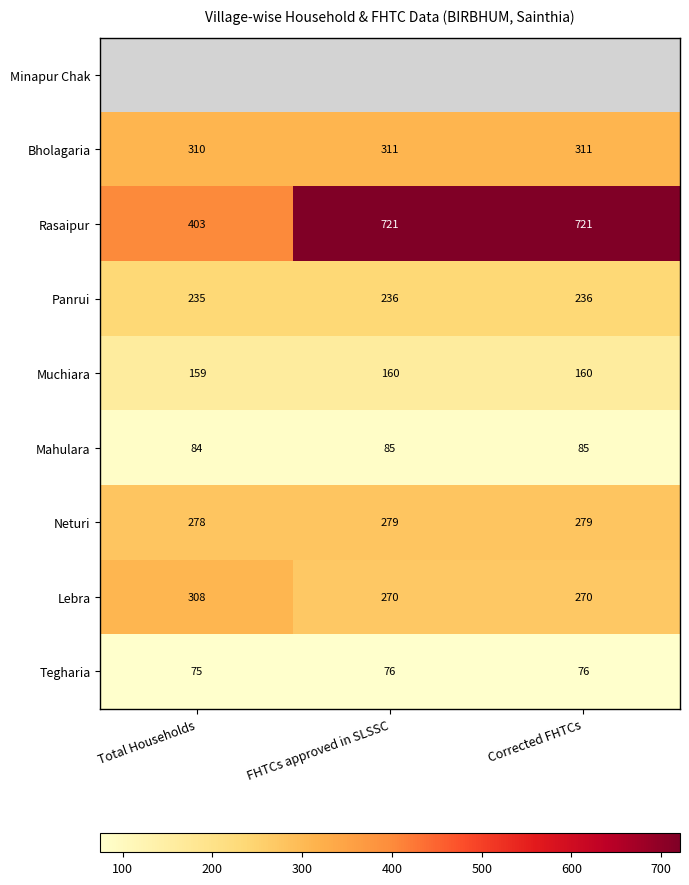

What is the sum of the Bholagaria values at FHTCs approved in SLSSC and Corrected FHTCs?

622